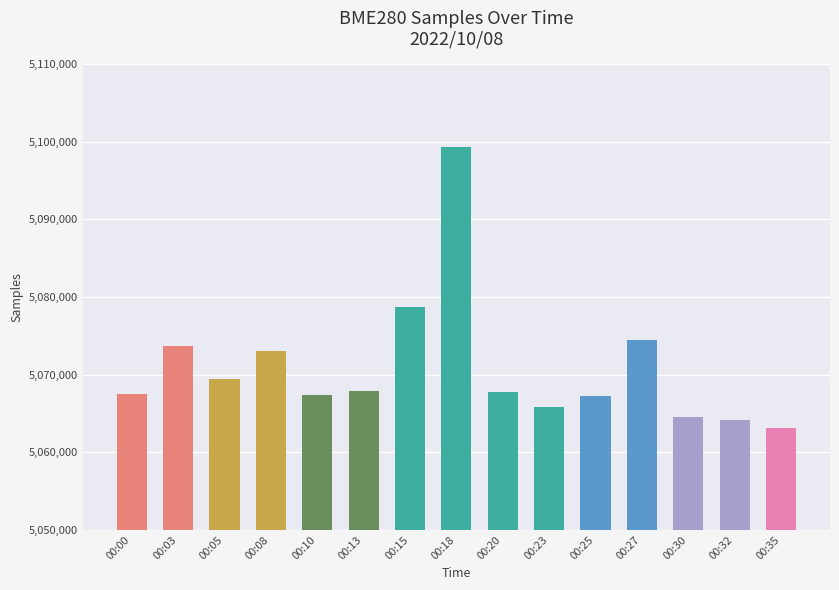

Where is the data nearest to the value 5081189?

00:15